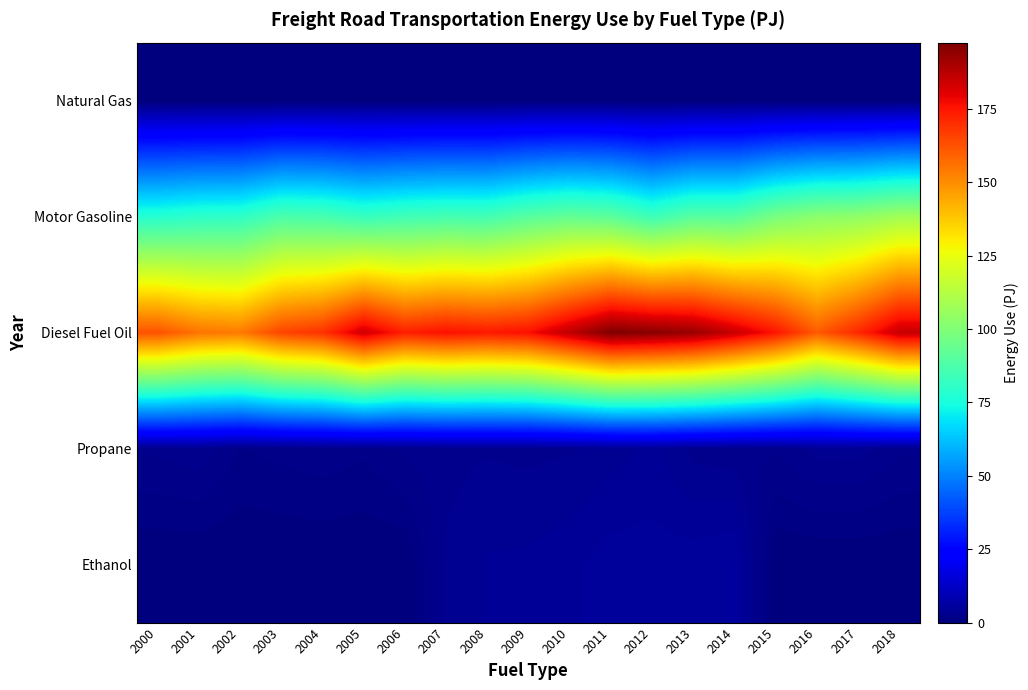

Reading left to right, what are all the values shown in this chart?

Natural Gas: 2000=0.1	2001=0.1	2002=0.1	2003=0.1	2004=0.1	2005=0.1	2006=0.1	2007=0.1	2008=0.1	2009=0.1	2010=0.1	2011=0.1	2012=0.1	2013=0.0	2014=0.1	2015=0.0	2016=0.0	2017=0.0	2018=0.1
Motor Gasoline: 2000=78.2	2001=80.3	2002=80.7	2003=87.3	2004=86.4	2005=82.5	2006=84.7	2007=85.8	2008=85.4	2009=90.3	2010=93.1	2011=91.3	2012=83.9	2013=90.2	2014=89.8	2015=98.1	2016=102.5	2017=103.6	2018=107.9
Diesel Fuel Oil: 2000=162.4	2001=155.5	2002=153.9	2003=165.2	2004=169.2	2005=183.7	2006=173.1	2007=176.3	2008=174.5	2009=176.5	2010=186.7	2011=197.6	2012=195.7	2013=193.0	2014=184.8	2015=175.2	2016=160.7	2017=171.3	2018=185.2
Propane: 2000=2.5	2001=2.8	2002=1.5	2003=1.8	2004=2.1	2005=1.7	2006=2.5	2007=2.8	2008=3.0	2009=2.9	2010=3.0	2011=3.5	2012=4.1	2013=2.8	2014=2.5	2015=2.4	2016=3.4	2017=3.4	2018=2.5
Ethanol: 2000=0.0	2001=0.0	2002=0.0	2003=0.0	2004=0.0	2005=0.0	2006=0.0	2007=3.2	2008=4.0	2009=4.0	2010=4.5	2011=5.0	2012=5.0	2013=5.1	2014=5.5	2015=0.0	2016=0.0	2017=0.0	2018=0.0